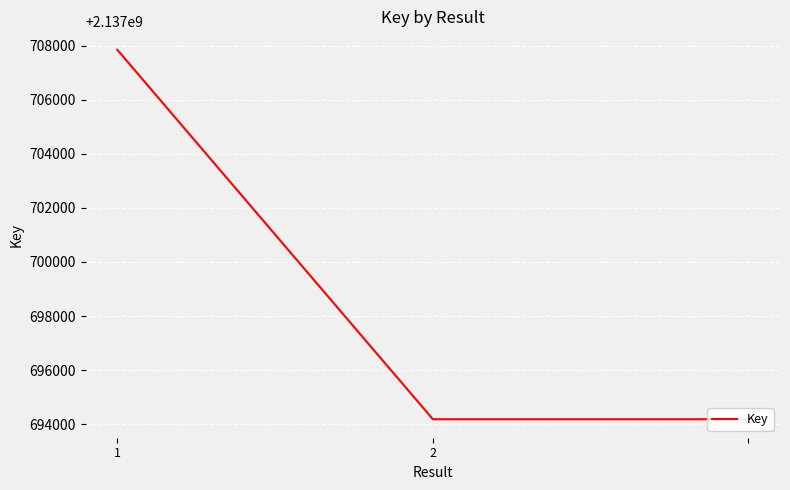

Rank the categories by value from highest to lowest.

1, 2, 2